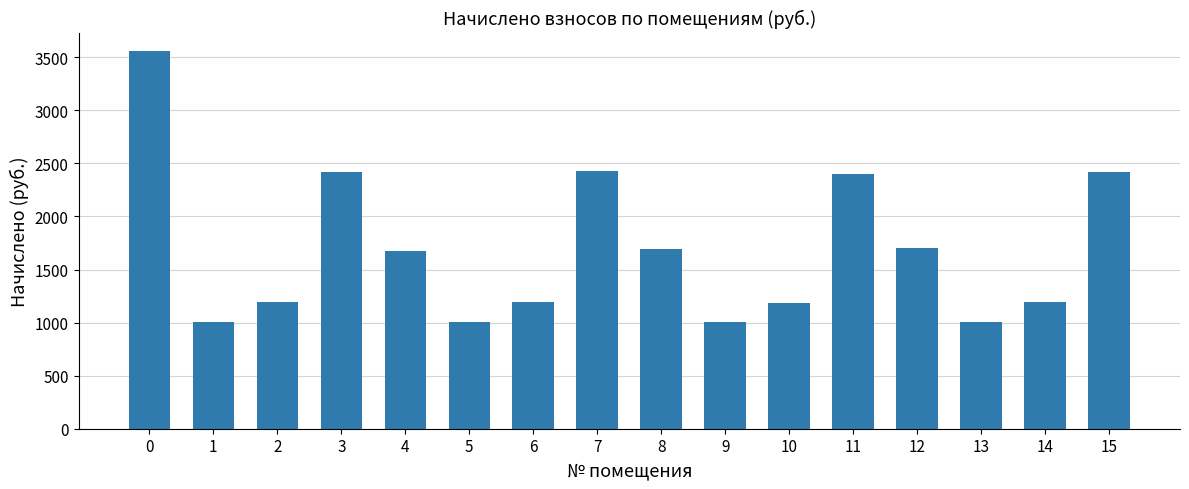

What is the sum of the values at 1 and 4?

2680.5